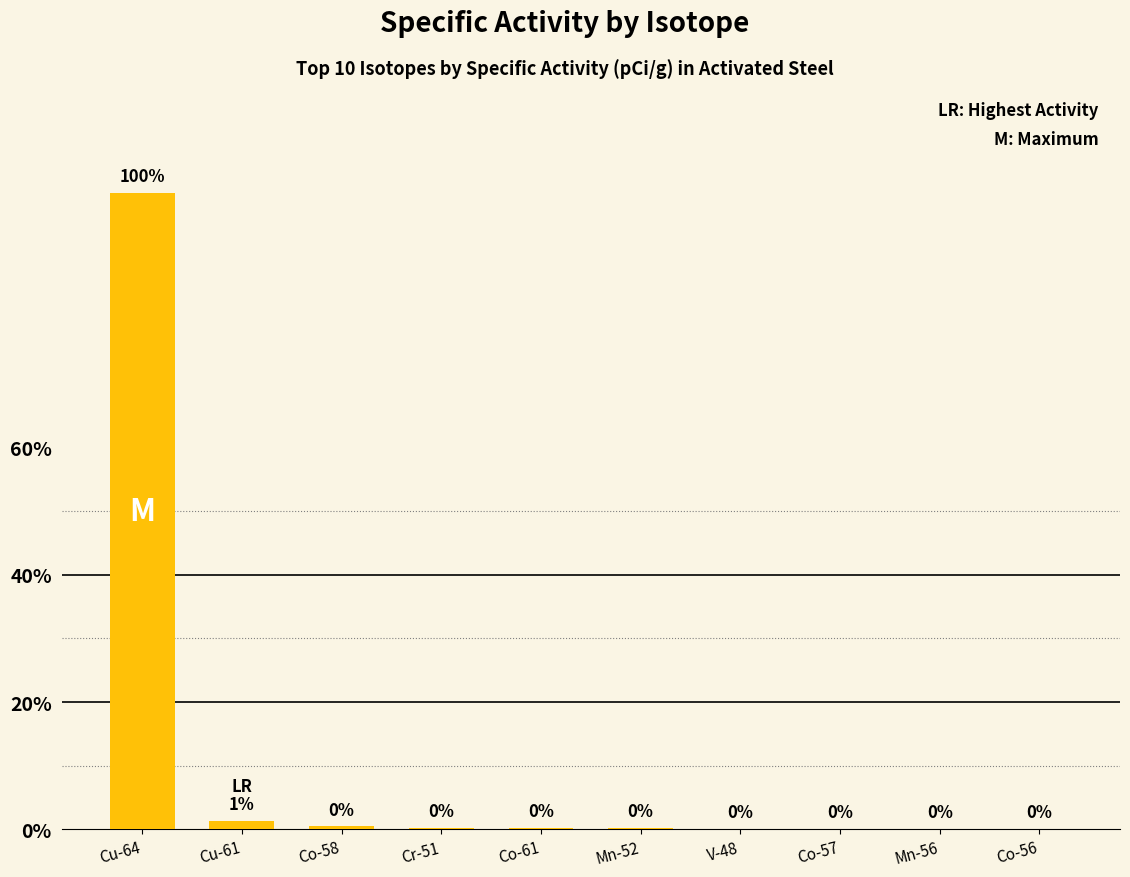

What is the difference between the values at Cr-51 and V-48?

110456.0